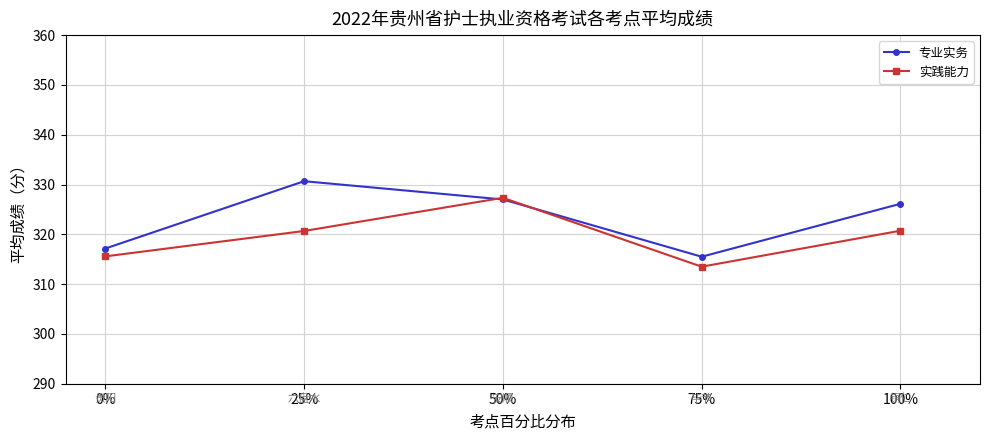

What is the difference between the 实践能力 values at 0% and 75%?

2.1